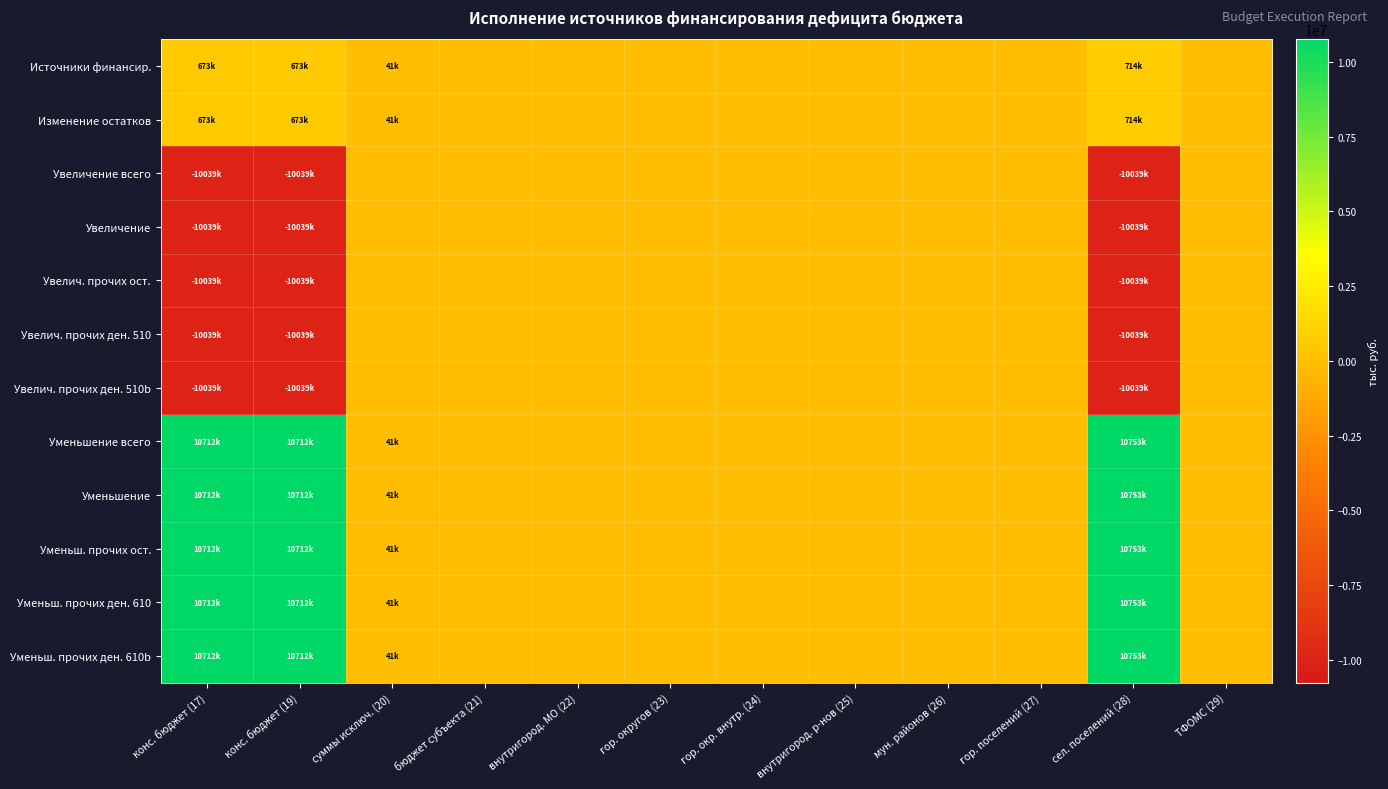

At which category does the chart reach its peak across all series?

сел. поселений (28)